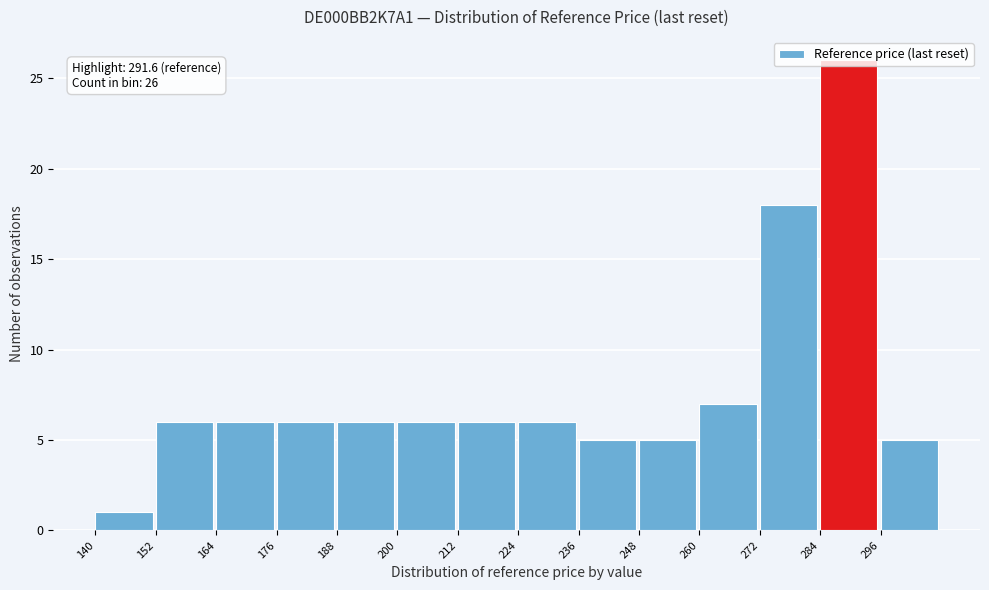

Over which range of the x-axis is the bar tallest?

284 to 296